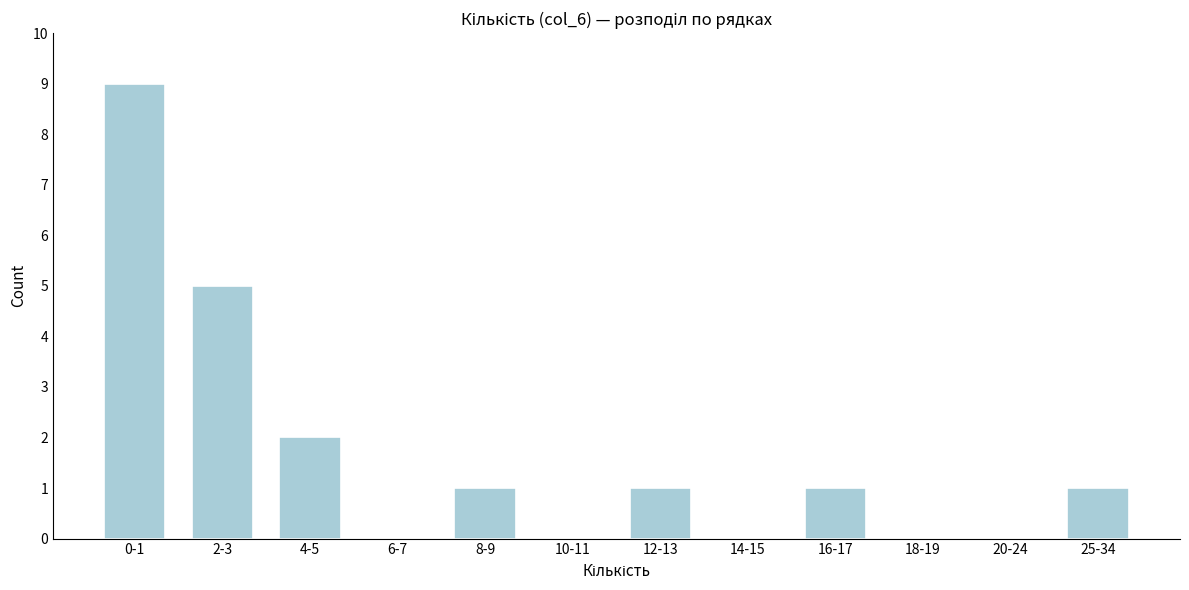

Reading right to left, transcribe all the data shown in this chart.

25-34=1	20-24=0	18-19=0	16-17=1	14-15=0	12-13=1	10-11=0	8-9=1	6-7=0	4-5=2	2-3=5	0-1=9